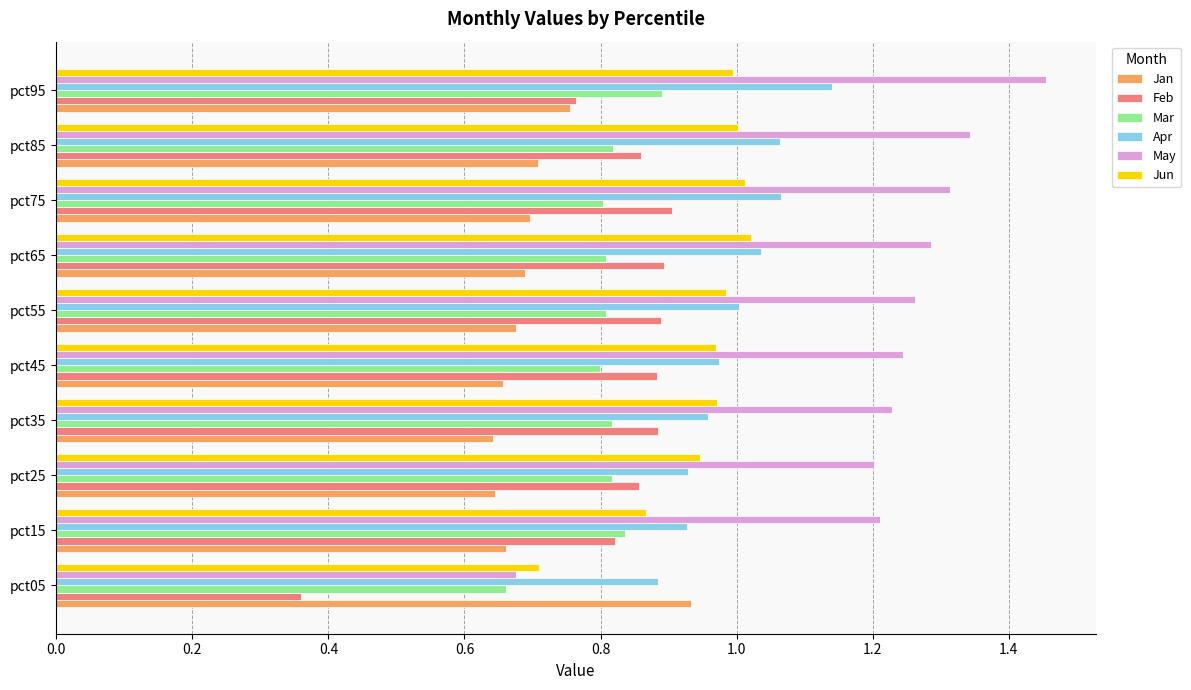

What is the sum of all Feb values?

8.1